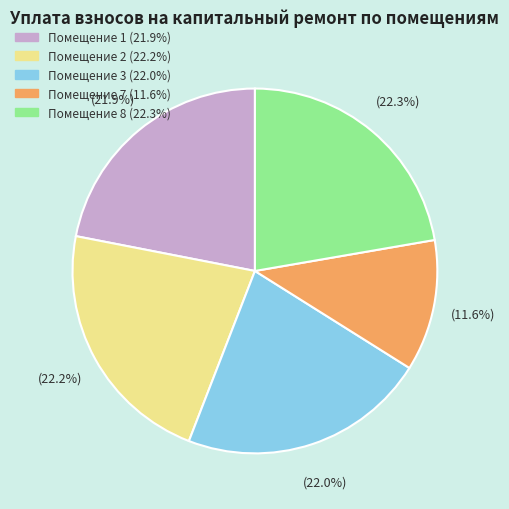

Is there any slice that represents more than half of the pie?

No